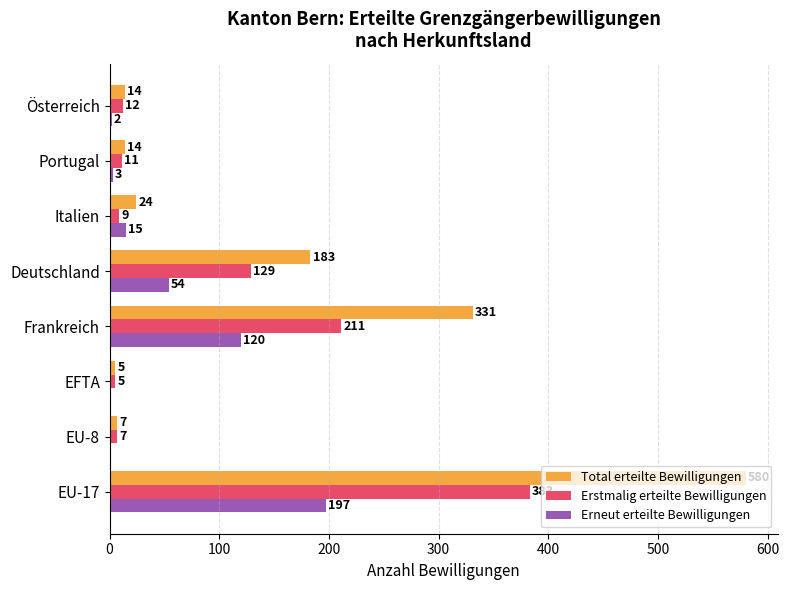

Is it true that Erneut erteilte Bewilligungen equals 3 at Portugal?

True